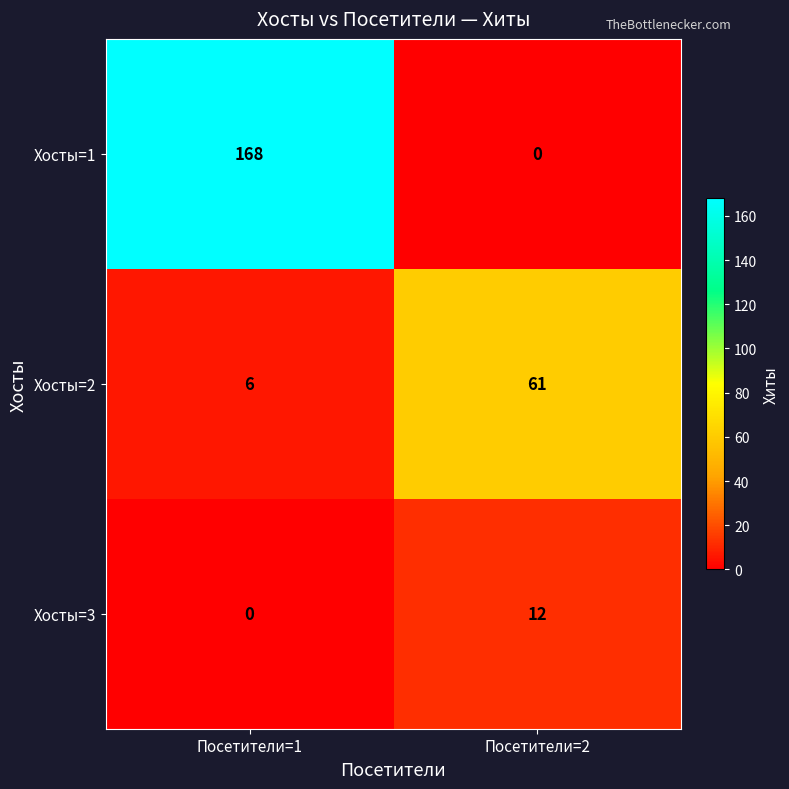

The Хосты=3 series shows 0 at Посетители=1. True or false?

True